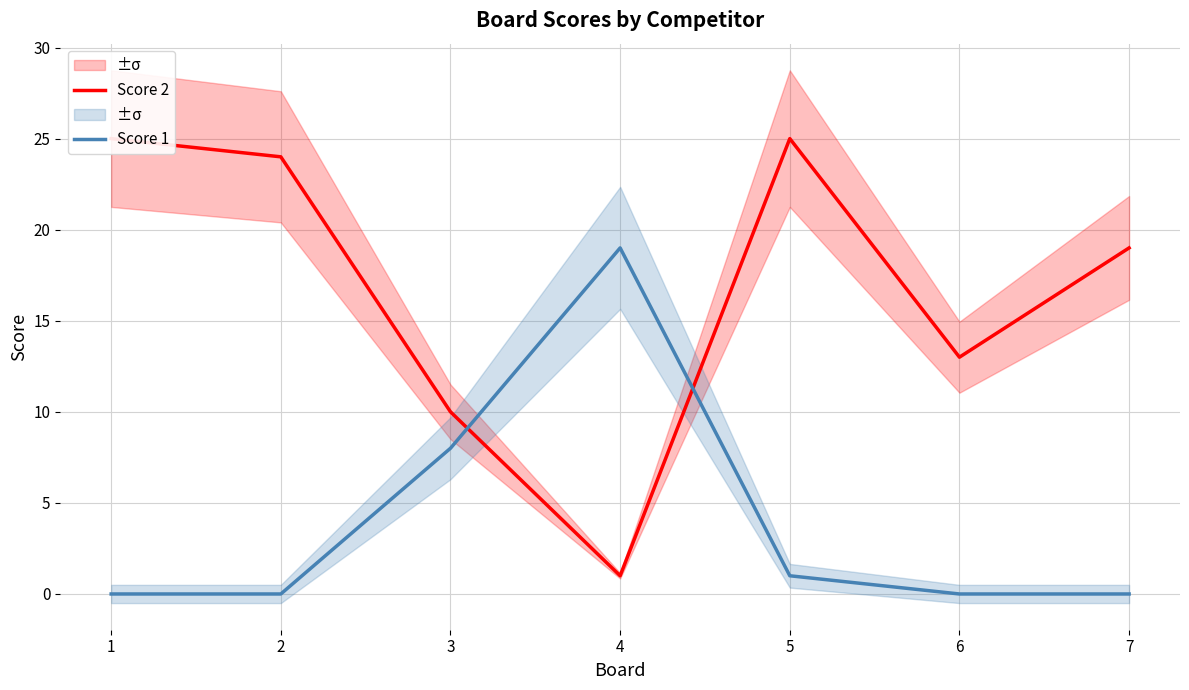

What is the total value across all series at 4?

20